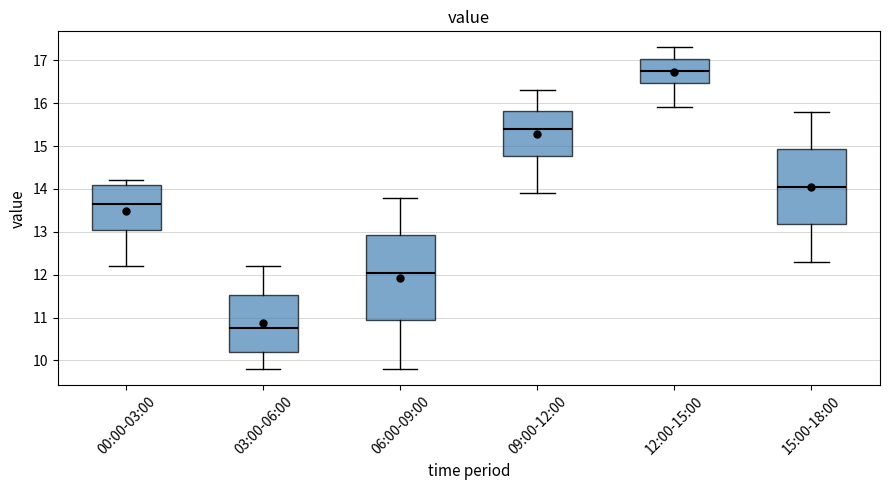

Which box has the highest median line?

12:00-15:00